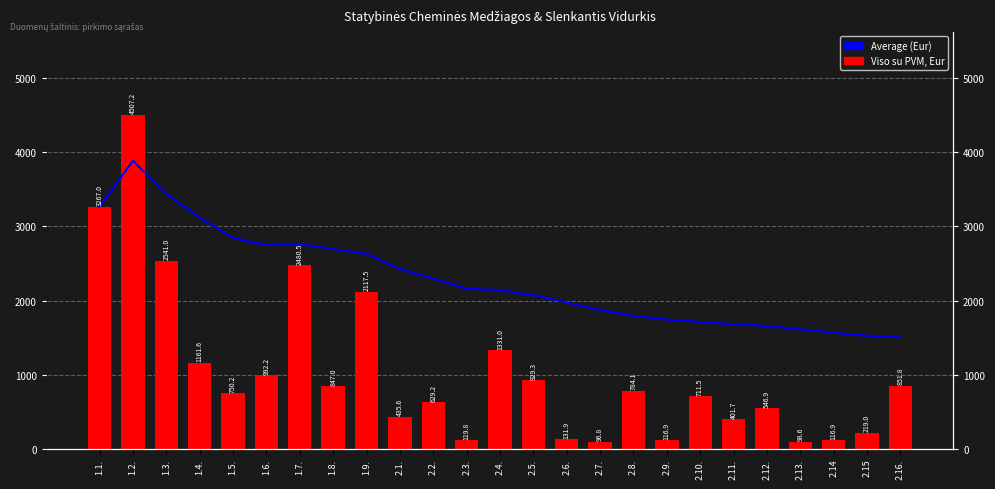

List the series in order of their overall mean, highest first.

Average (Eur), Viso su PVM, Eur